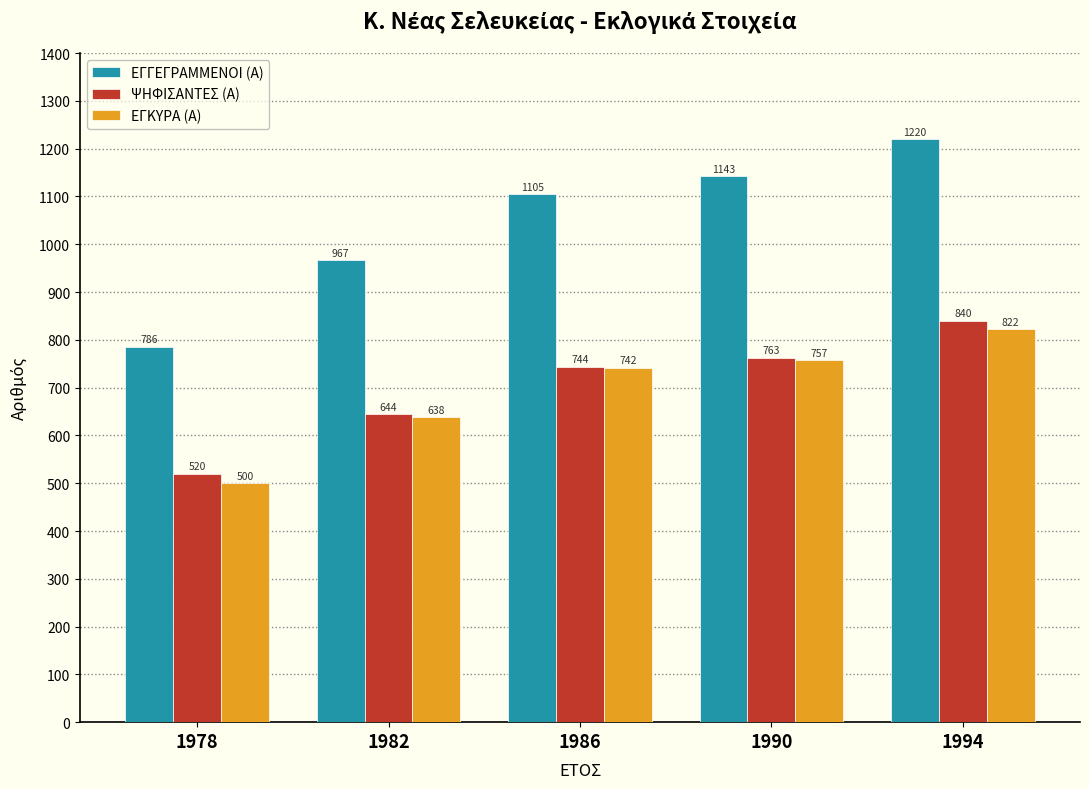

What is the maximum value for ΨΗΦΙΣΑΝΤΕΣ (Α)?

840